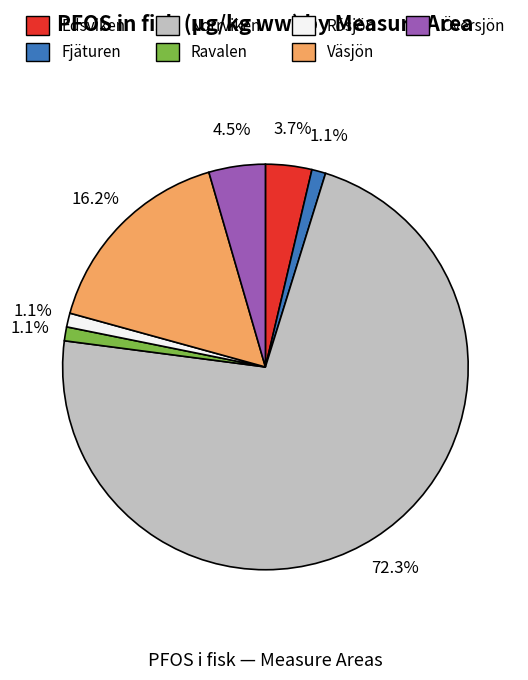

What percentage is the Fjäturen slice, to the nearest percent?

1%